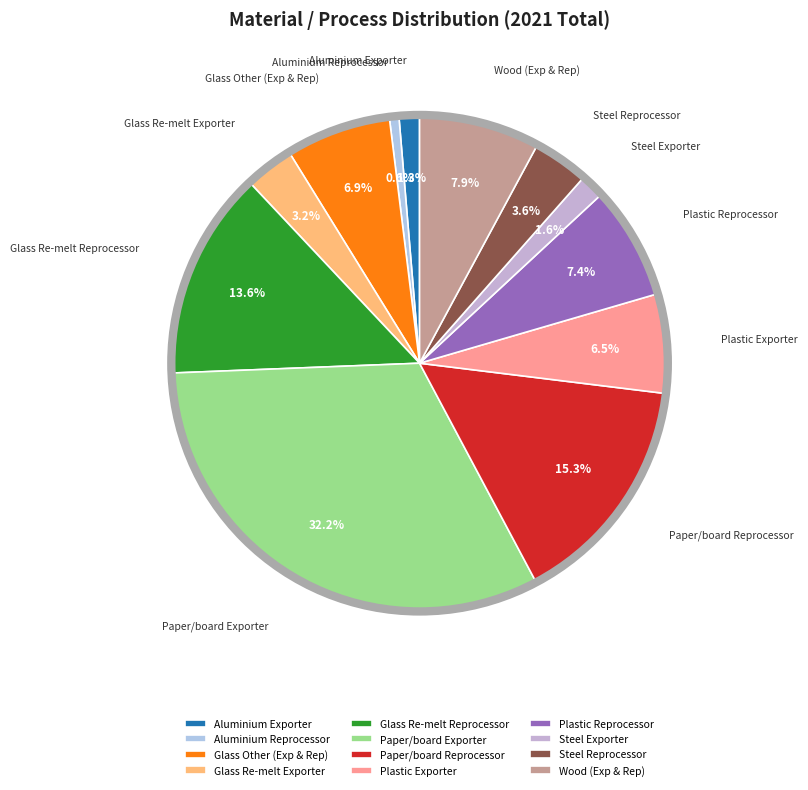

Is it true that Aluminium Reprocessor is 11% of the pie?

False